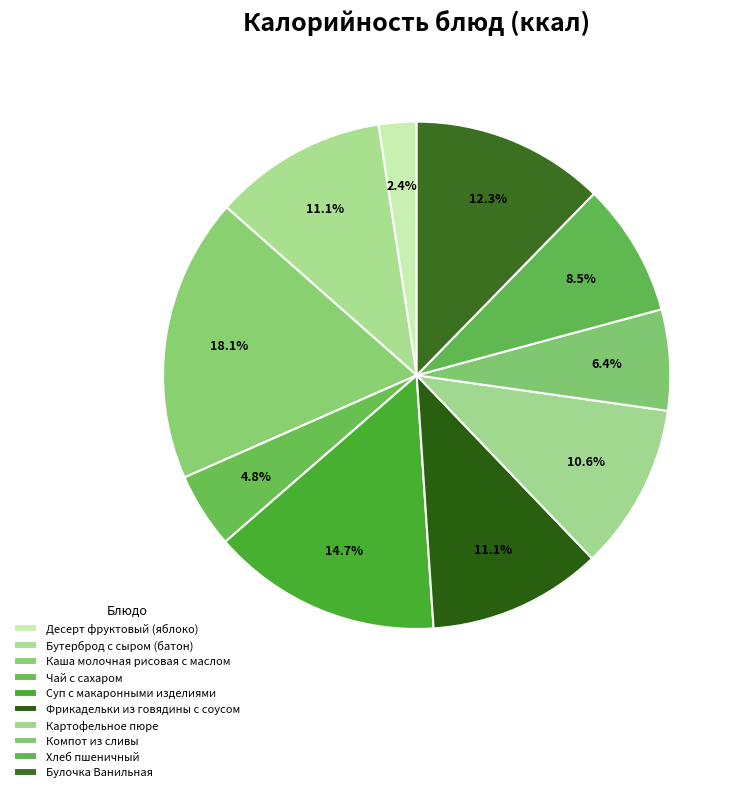

To the nearest percent, what is the average slice percentage?

10%